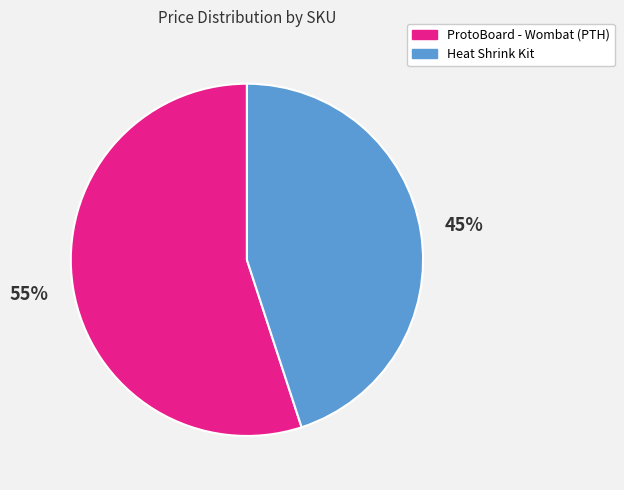

To the nearest percent, what is the average slice percentage?

50%